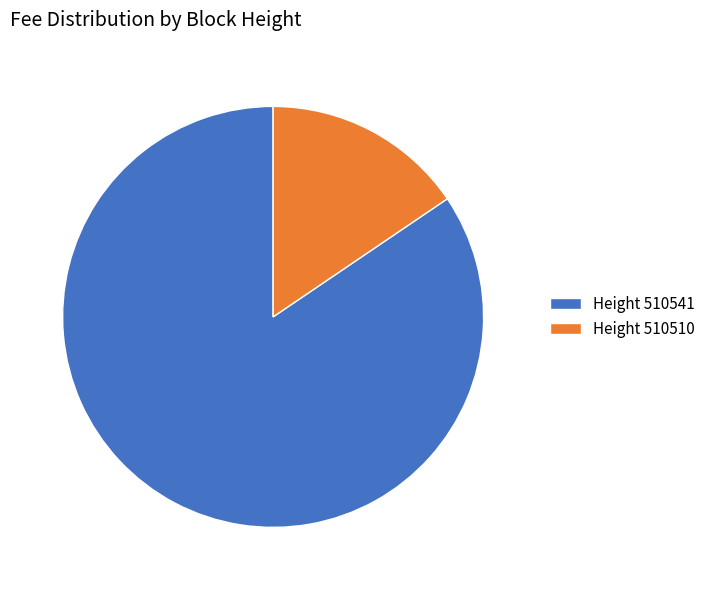

Is it true that Height 510510 is 16% of the pie?

True